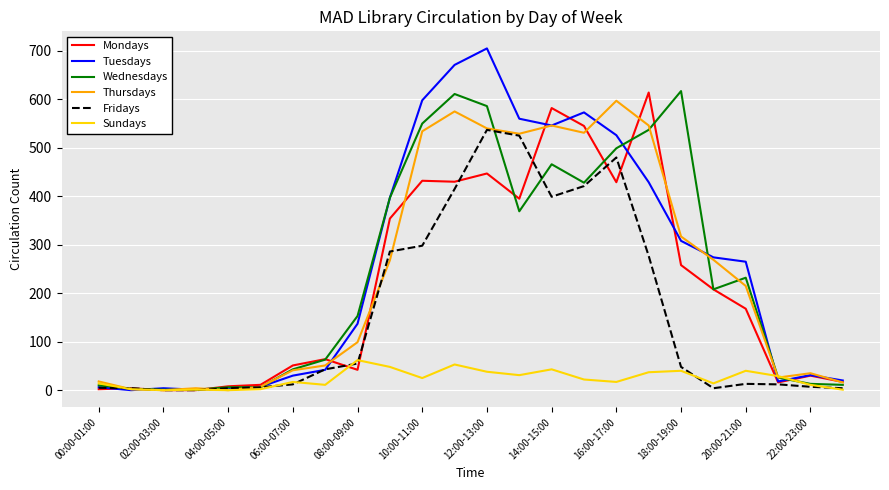

Which series has the largest range (max minus min)?

Tuesdays